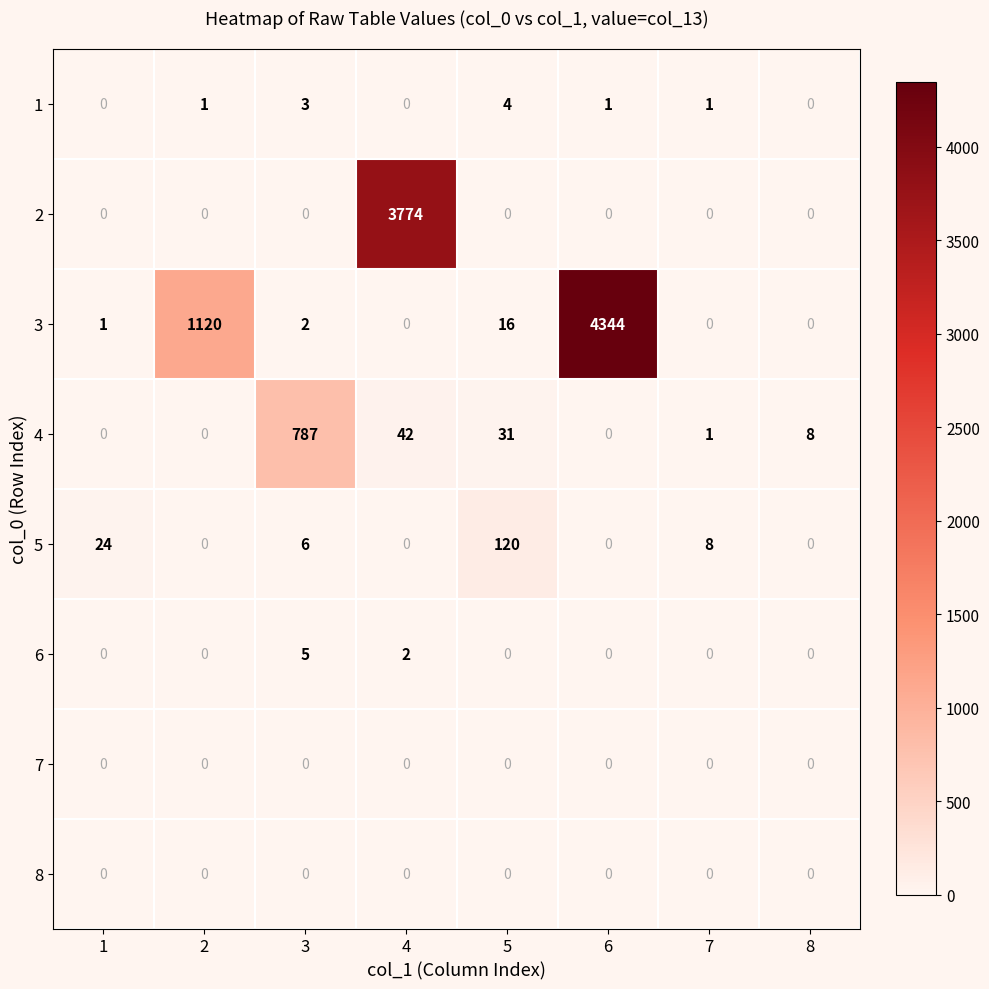

What is the sum of the 5 values at 7 and 5?

128